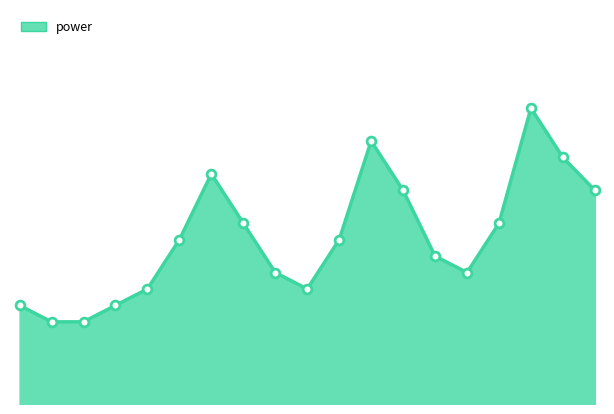

Does the chart have visible grid lines?

No